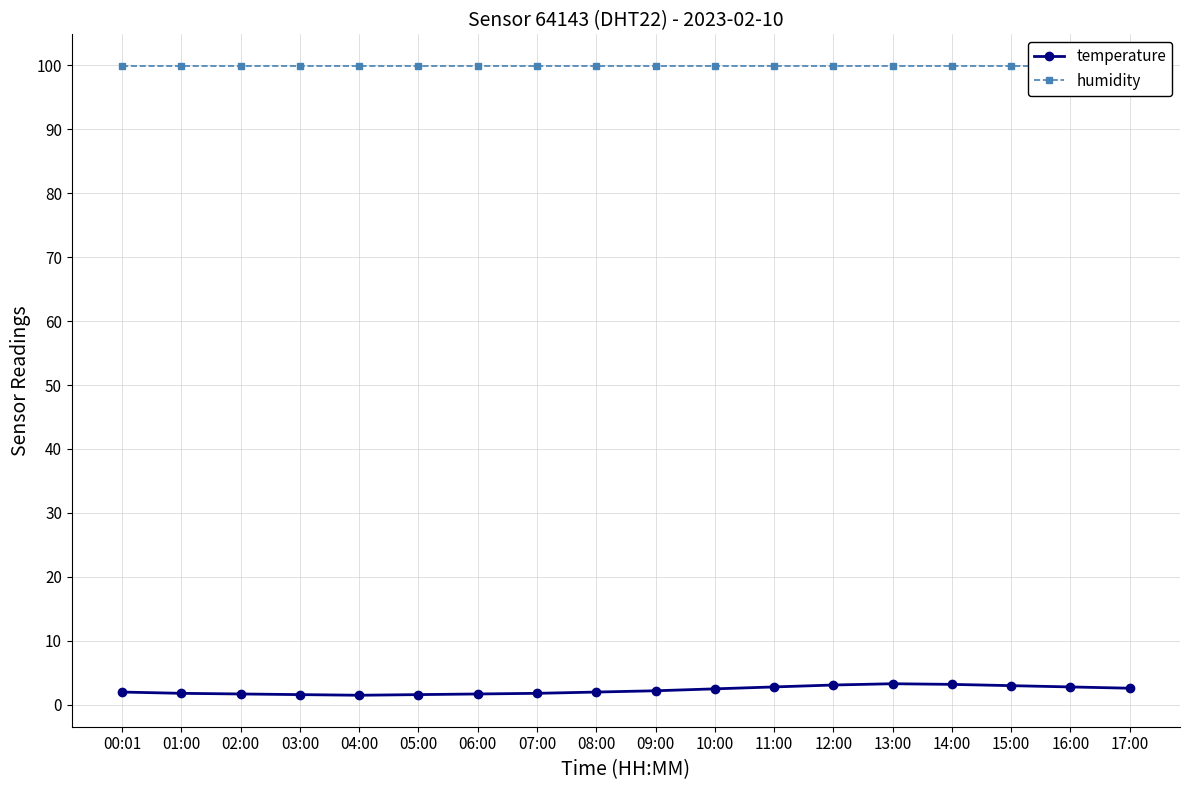

What is the label of the 4th point from the left?

03:00